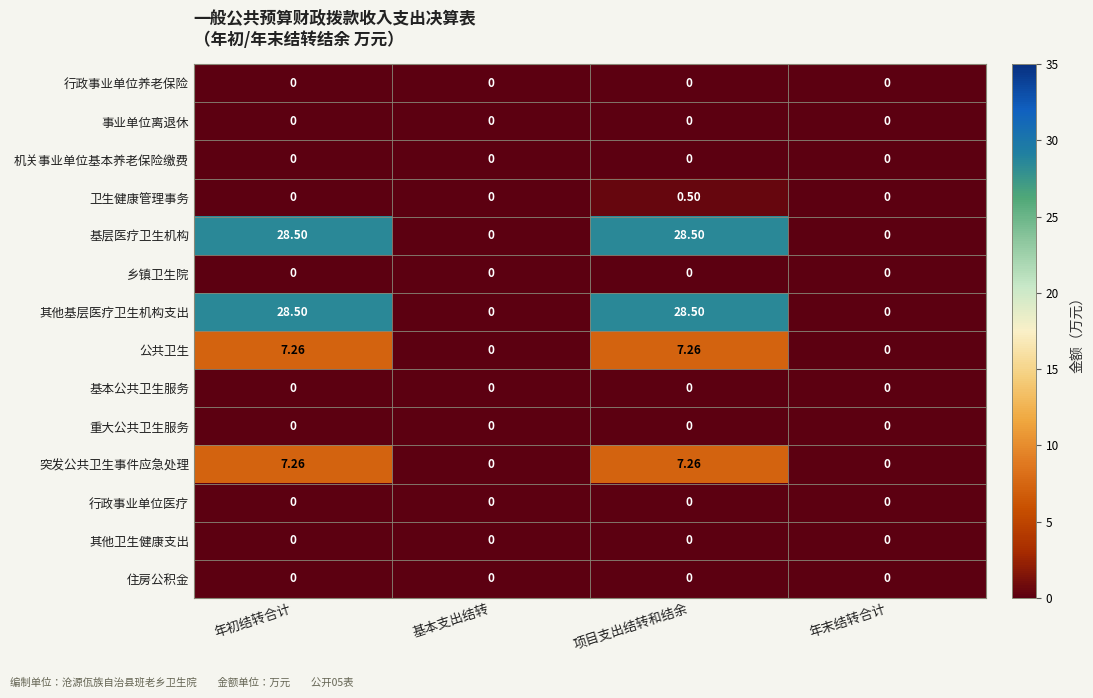

Between 年初结转合计 and 项目支出结转和结余, which series saw the biggest shift?

卫生健康管理事务